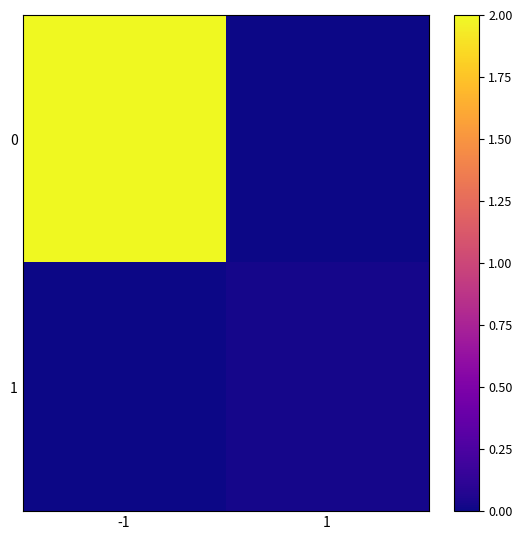

Reading left to right, what are all the values shown in this chart?

0: -1=2.0	1=0.0
1: -1=0.0	1=0.0